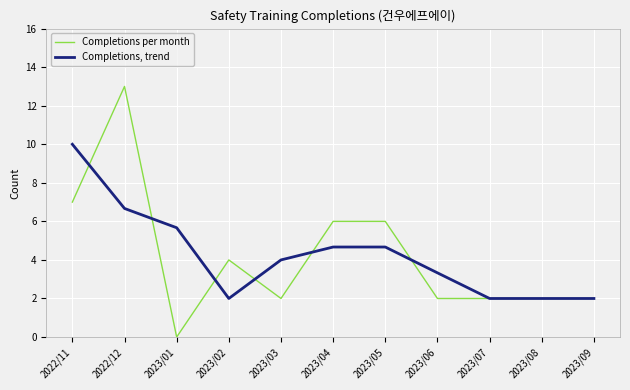

What are all the series names shown in the legend?

Completions per month, Completions, trend